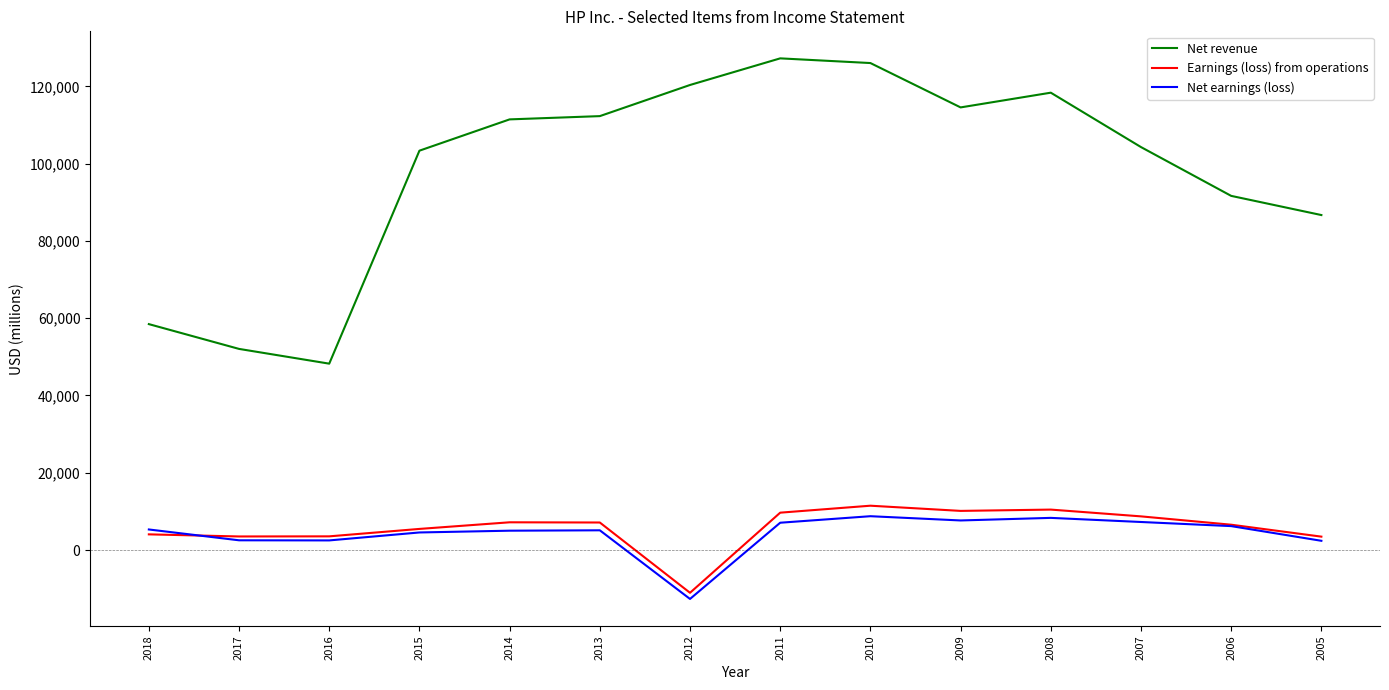

Which label corresponds to the smallest value in the chart?

2012